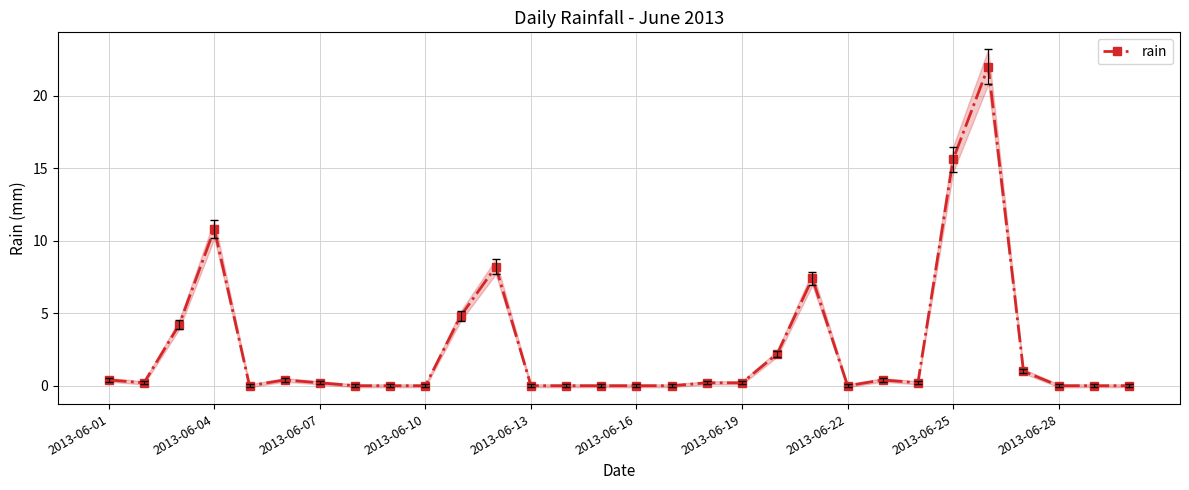

True or false: rain has more than 2 interior local peaks.

True